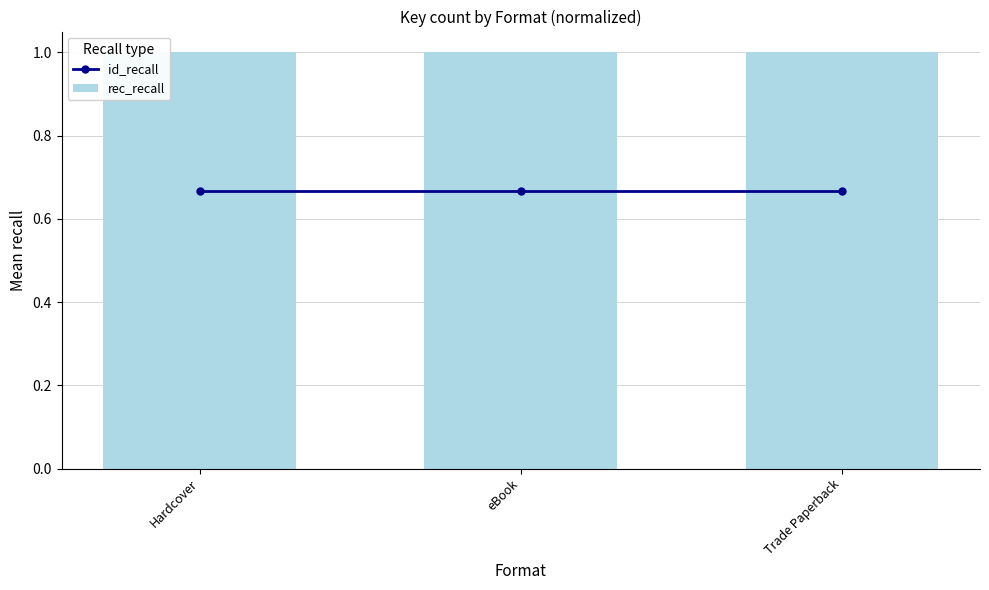

True or false: rec_recall has a value of 1.0 at Trade Paperback.

True